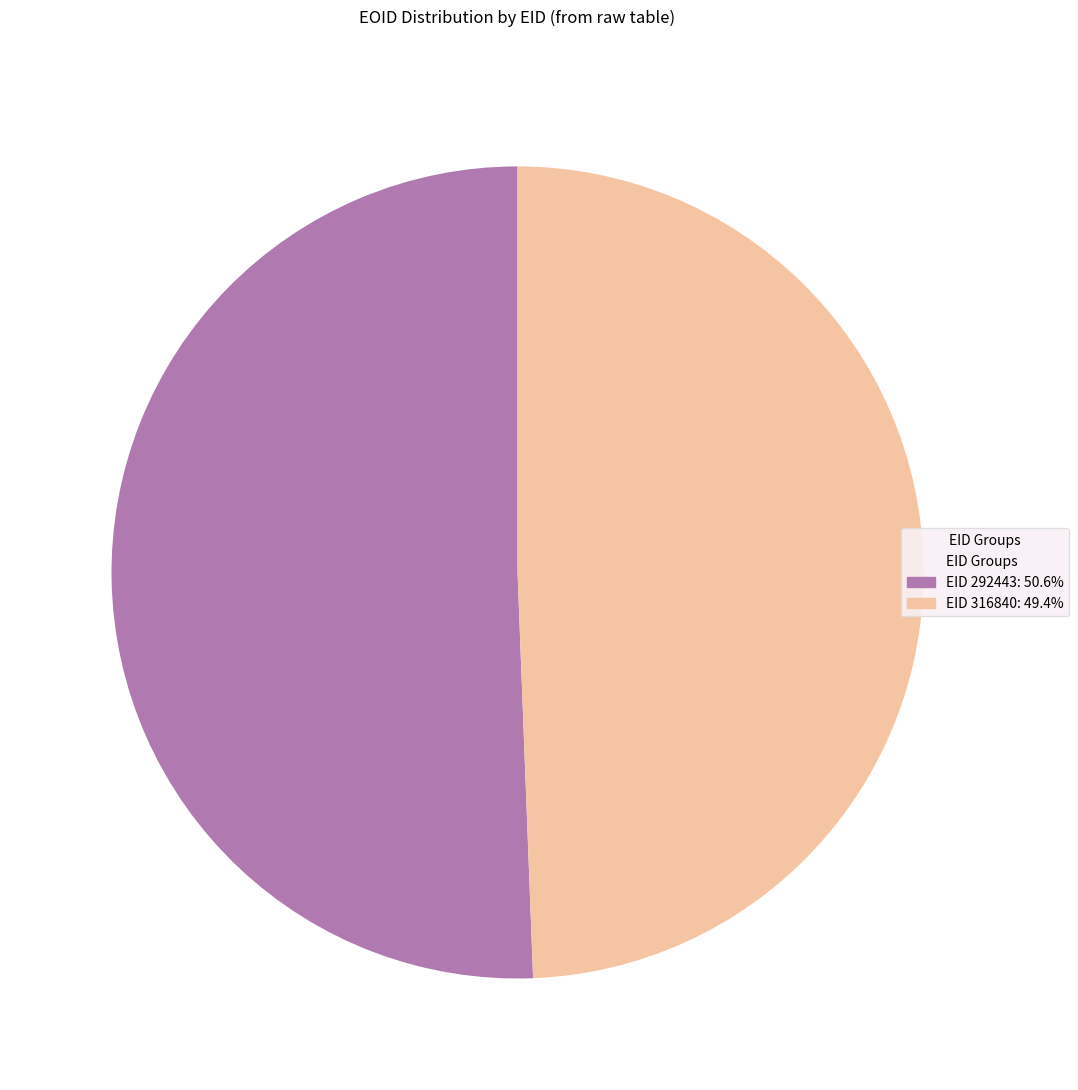

Count the number of slices in the pie.

2